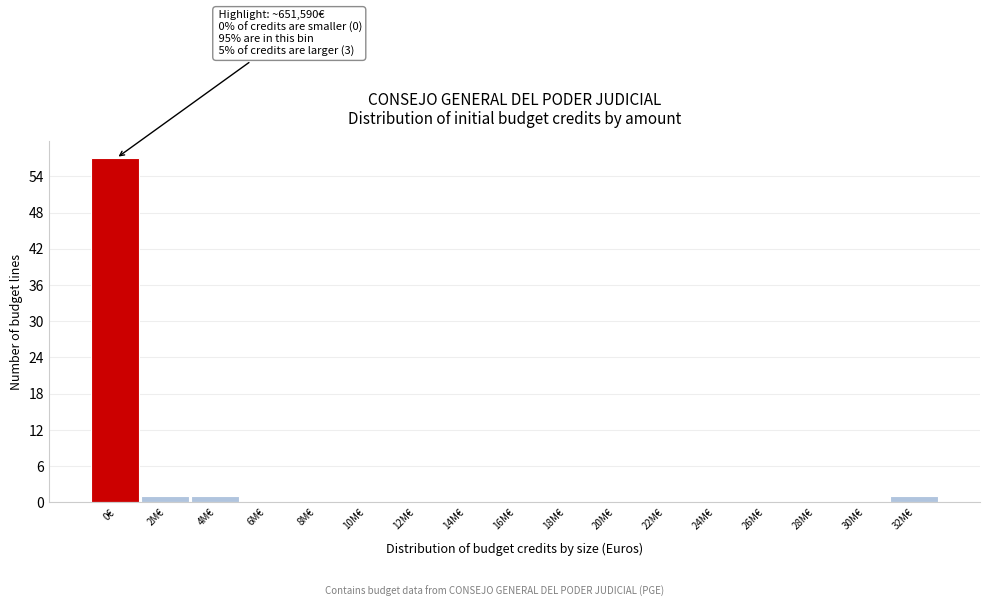

Reading left to right, list all the values displayed in this chart.

0€=57	2M€=1	4M€=1	6M€=0	8M€=0	10M€=0	12M€=0	14M€=0	16M€=0	18M€=0	20M€=0	22M€=0	24M€=0	26M€=0	28M€=0	30M€=0	32M€=1